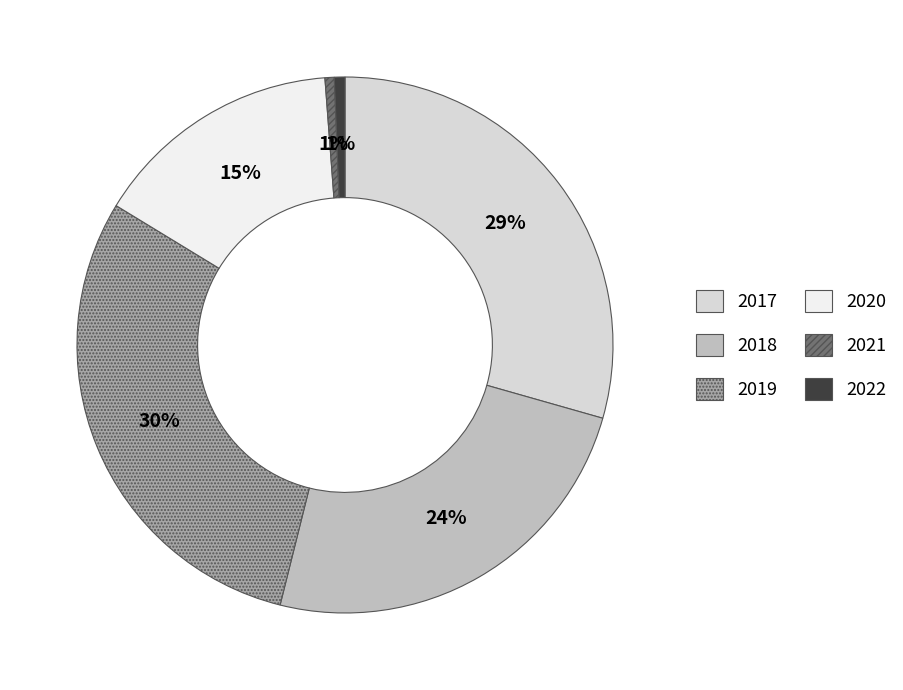

Is the sum of 2017 and 2019 greater than half?

Yes